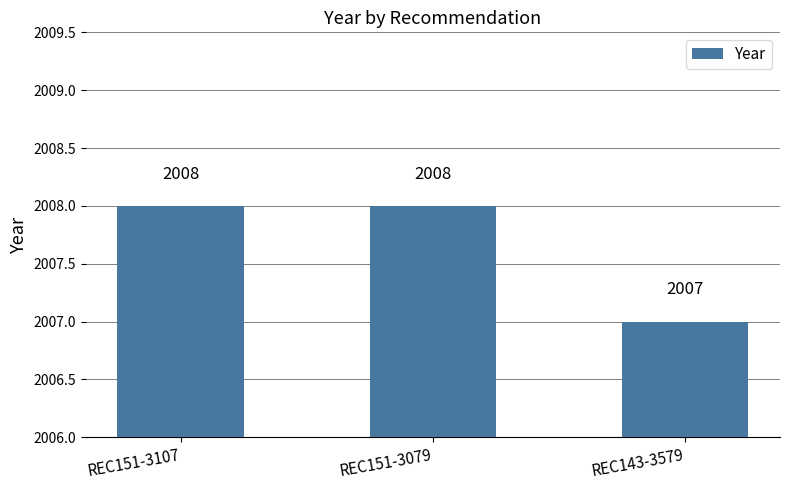

What position from the left is REC143-3579?

3